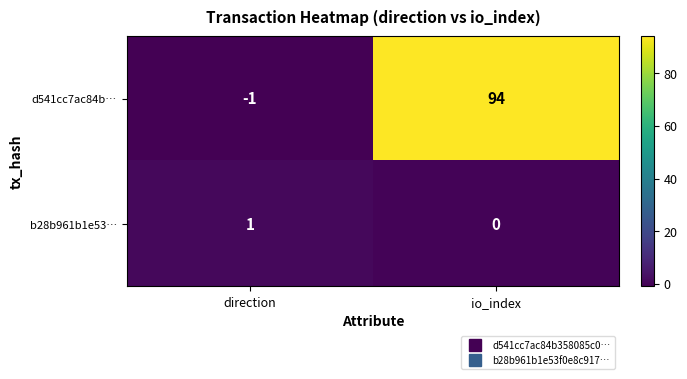

List the series in order of their peak value, highest first.

d541cc7ac84b…, b28b961b1e53…